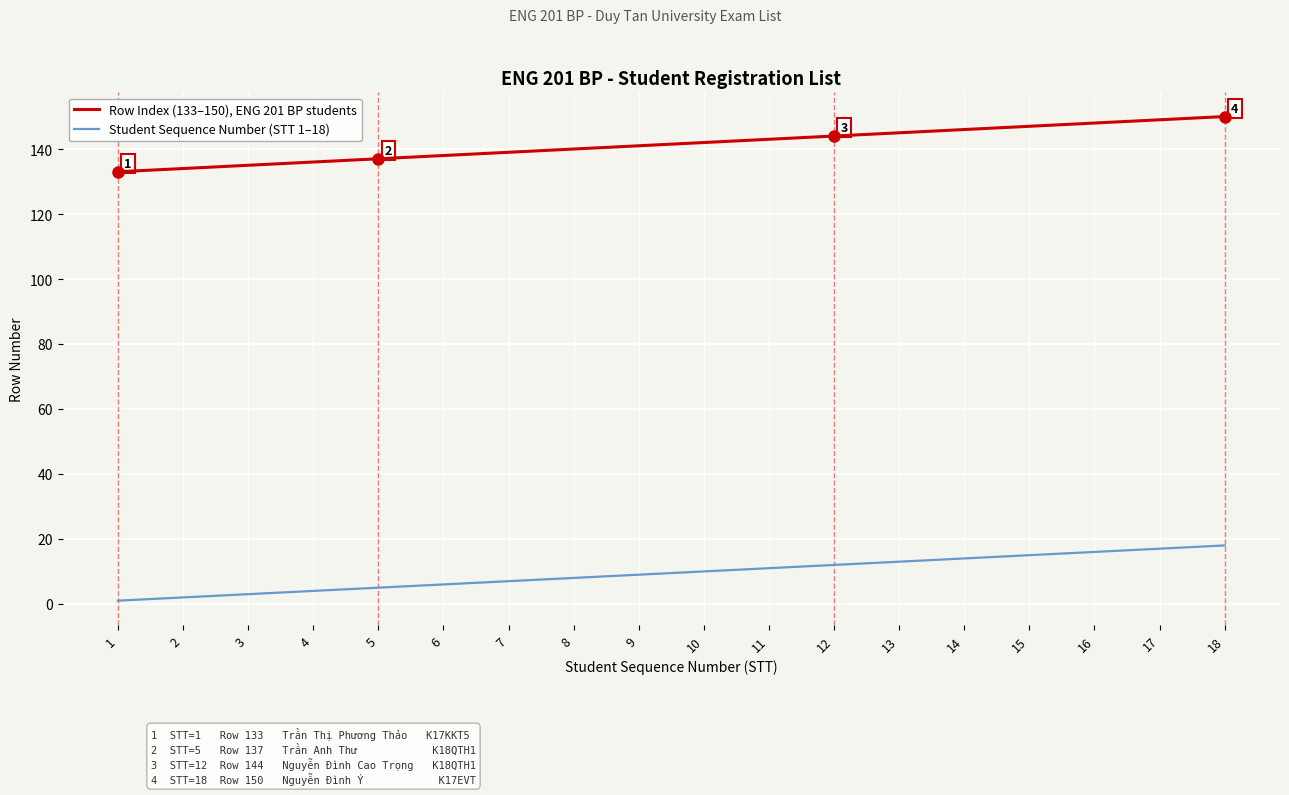

What value does the Row Index (133–150), ENG 201 BP students series have at 15, to the nearest 5?

145